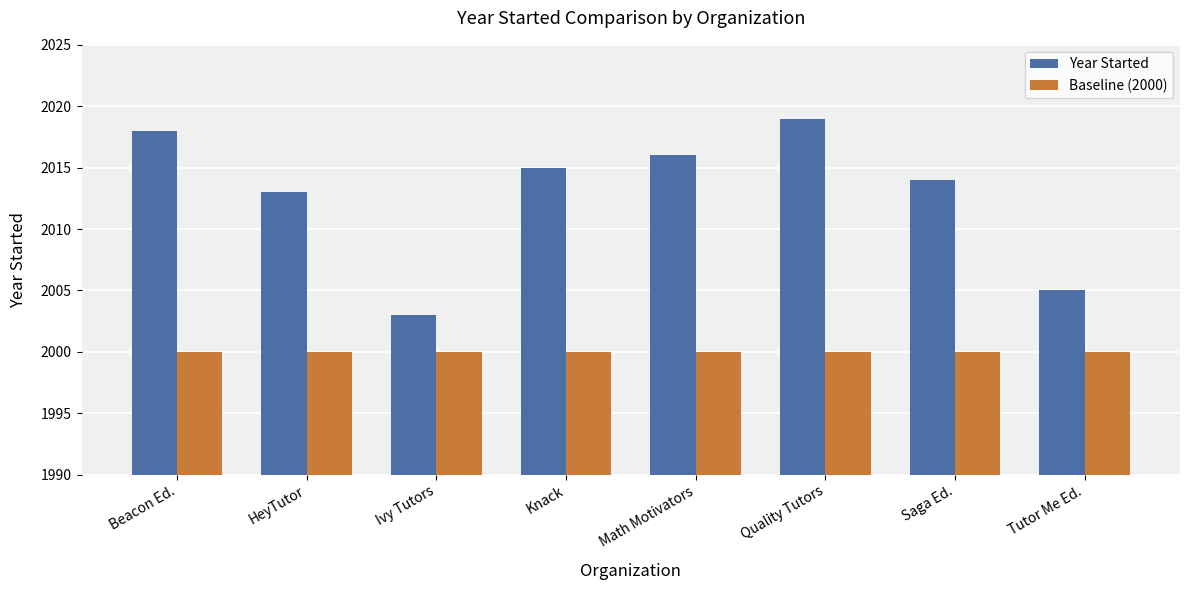

What is the maximum value for Year Started?

2019